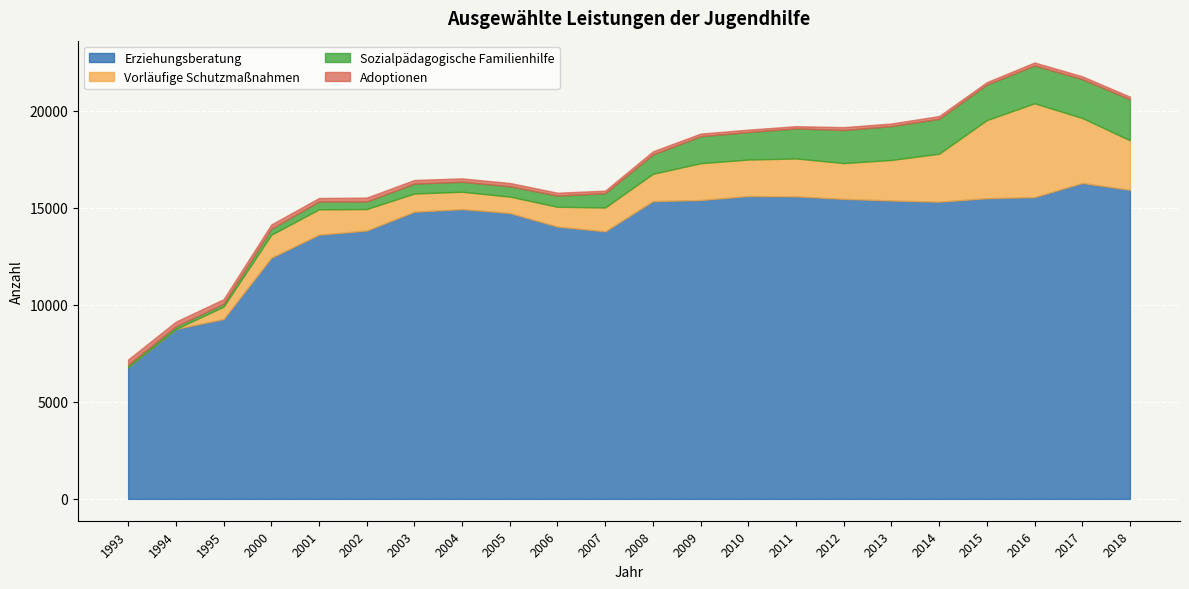

Where is Vorläufige Schutzmaßnahmen nearest to the value 2418?

2014